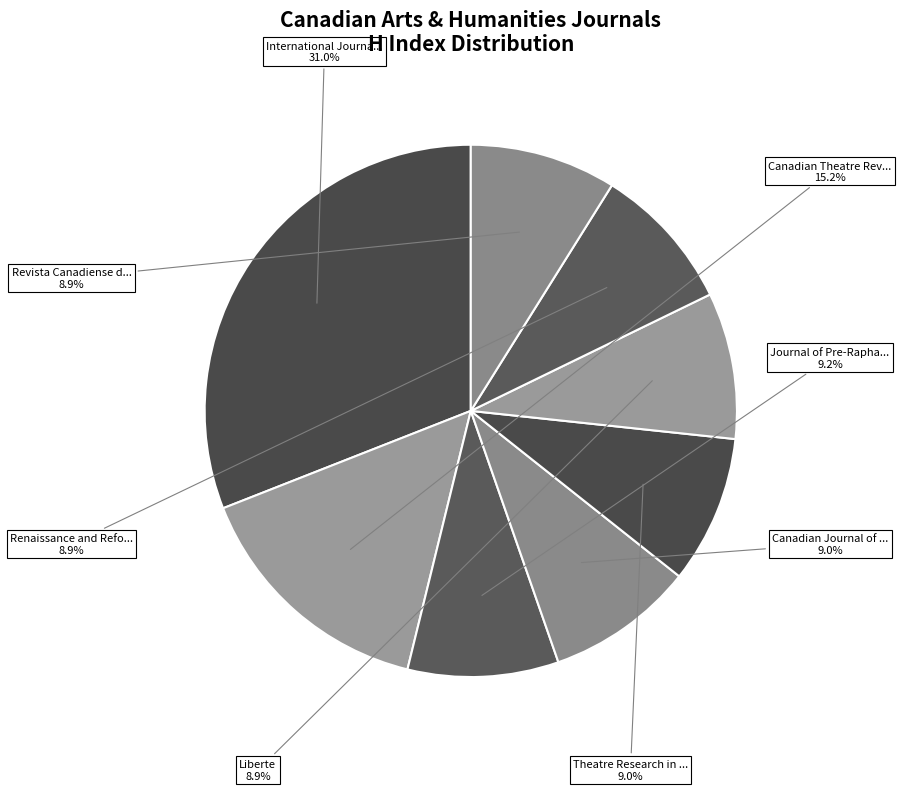

Count the number of slices in the pie.

8